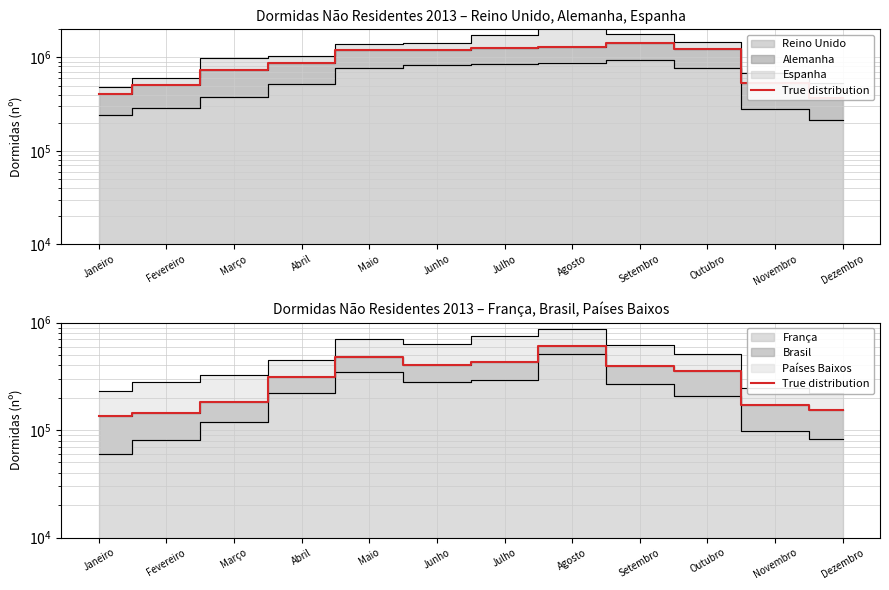

What is the difference between the maximum and minimum values?

469915